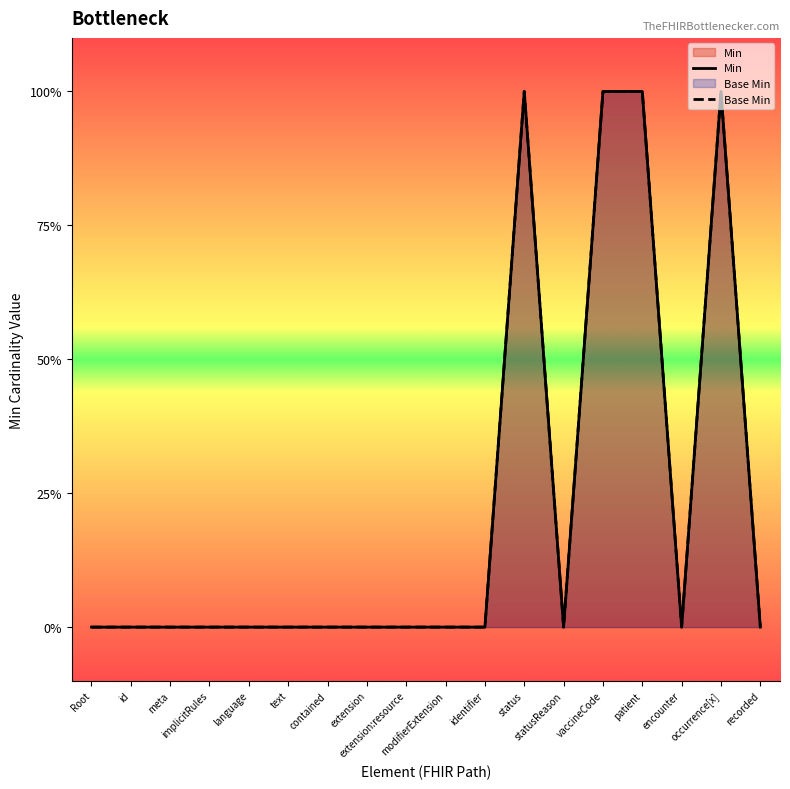

How many interior local peaks does the Base Min series have?

2